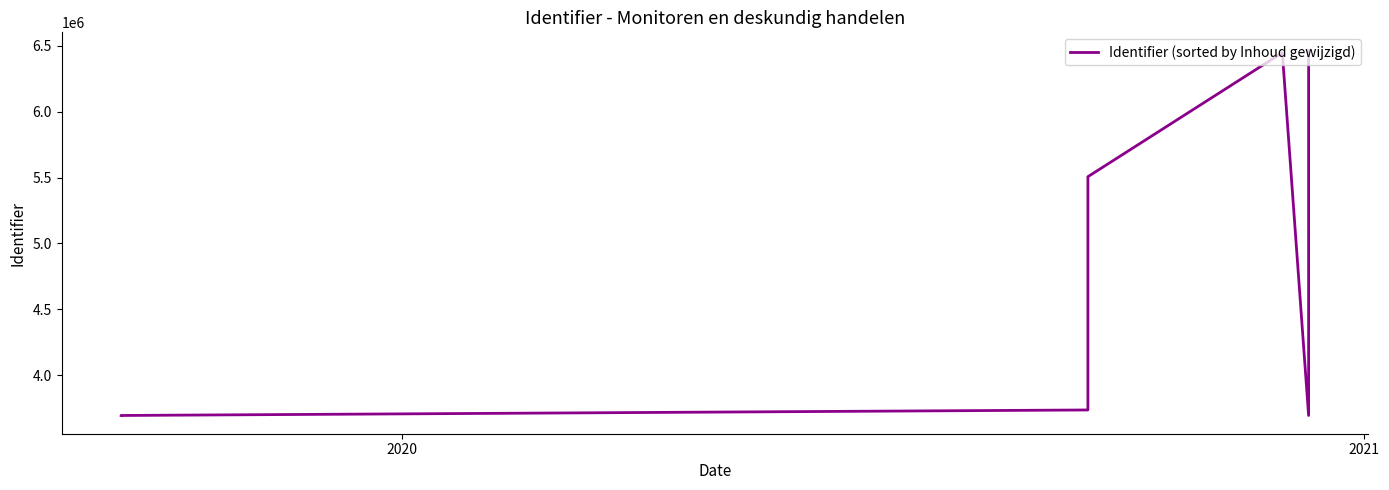

What is the minimum value shown in the chart?

3694781